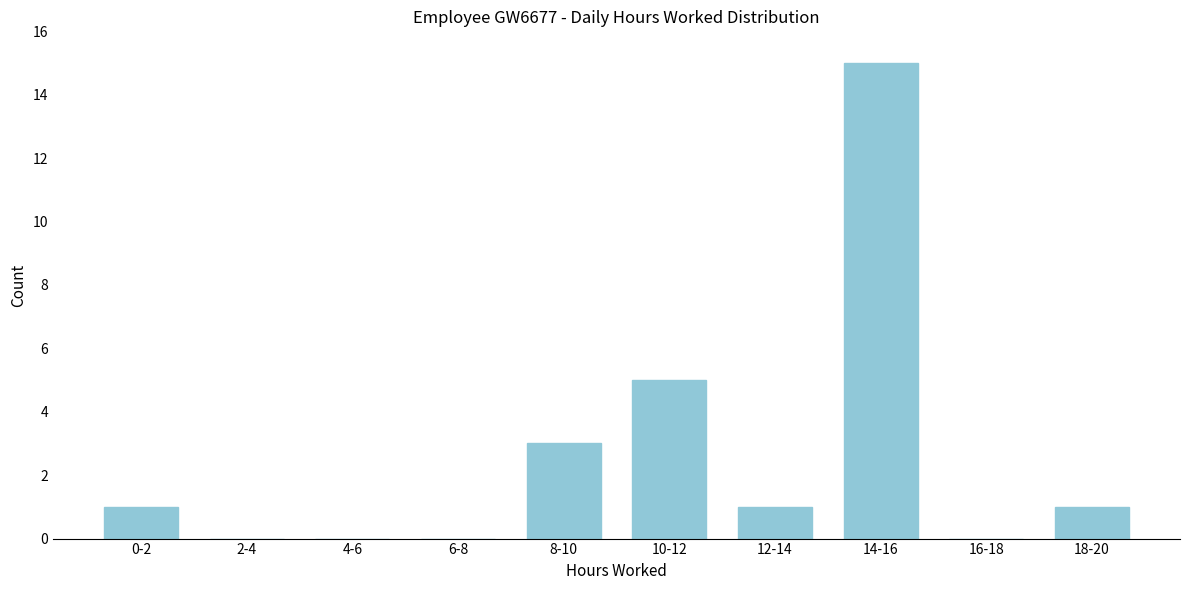

Reading left to right, extract all data points from this chart.

0-2=1	2-4=0	4-6=0	6-8=0	8-10=3	10-12=5	12-14=1	14-16=15	16-18=0	18-20=1